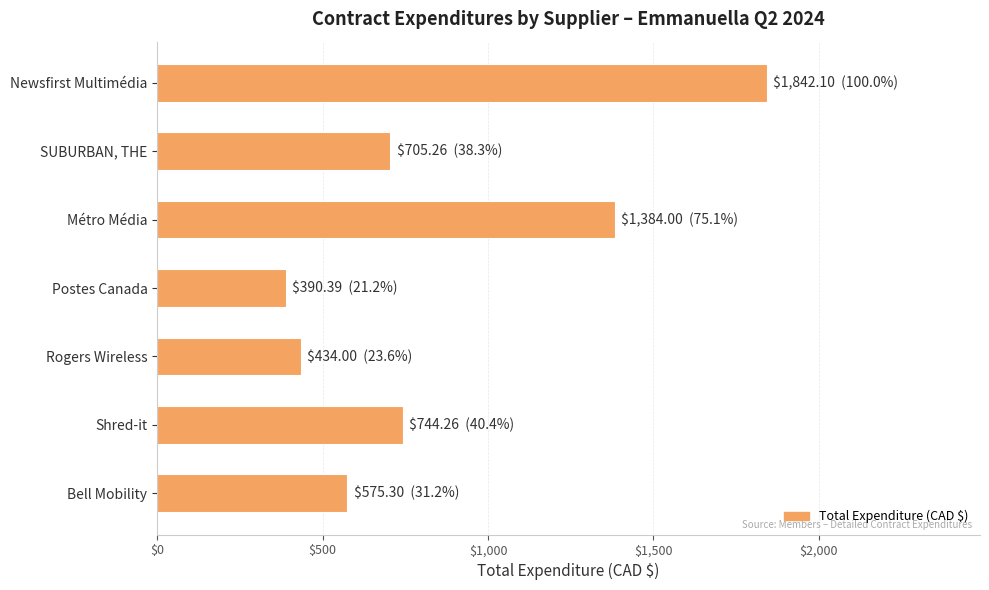

List the labels in order of value, largest first.

Newsfirst Multimédia, Métro Média, Shred-it, SUBURBAN, THE, Bell Mobility, Rogers Wireless, Postes Canada